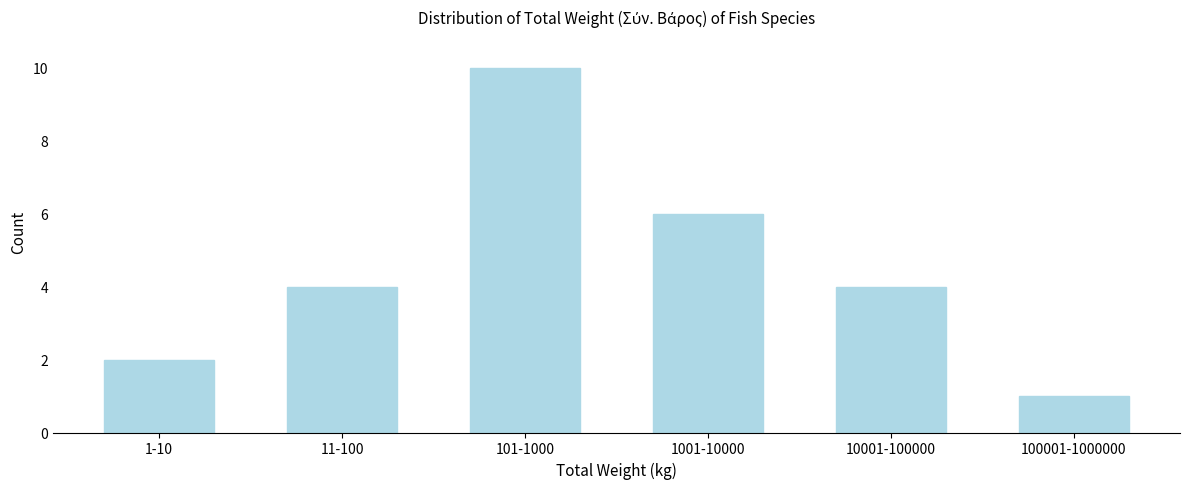

Reading right to left, transcribe all the data shown in this chart.

100001-1000000=1	10001-100000=4	1001-10000=6	101-1000=10	11-100=4	1-10=2